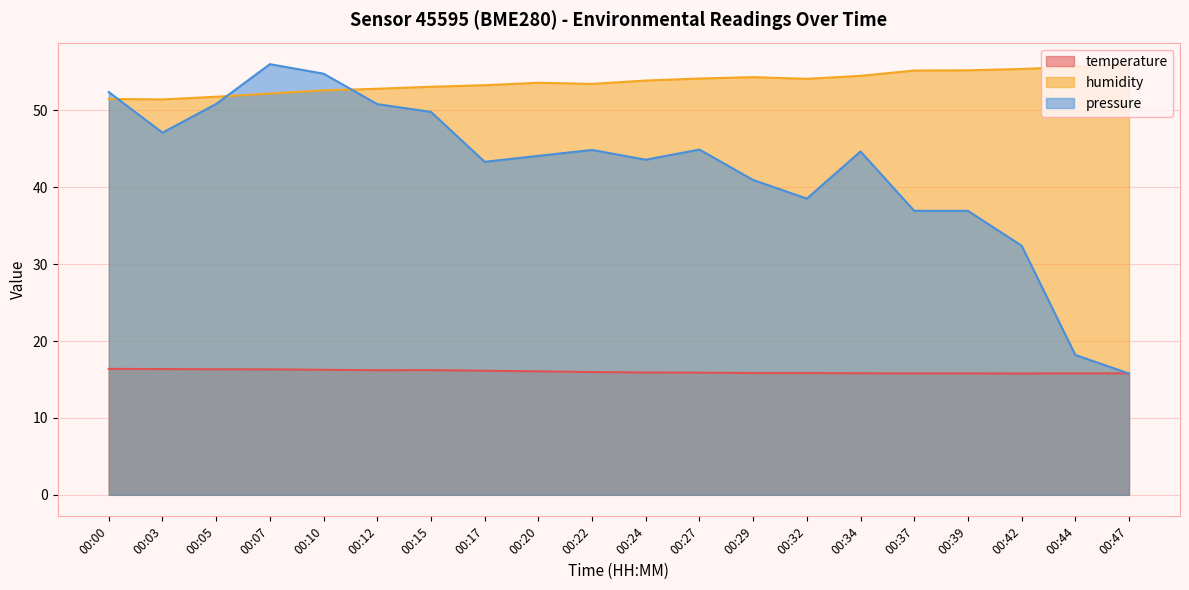

What is the sum of all pressure_norm values?

847.0